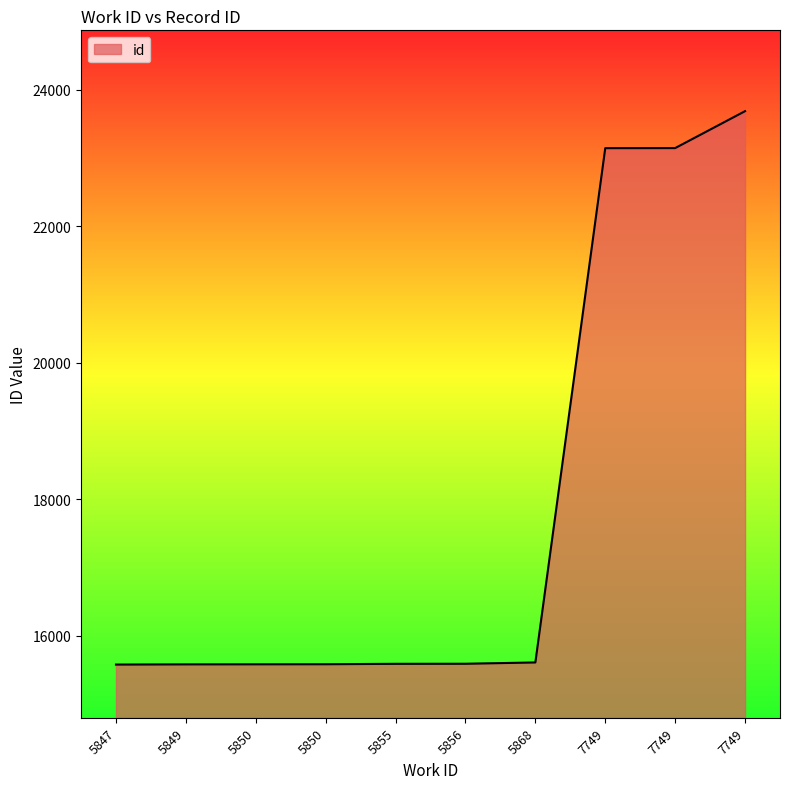

Reading right to left, what are all the values shown in this chart?

7749=23684	7749=23143	7749=23142	5868=15607	5856=15588	5855=15587	5850=15581	5850=15580	5849=15579	5847=15576